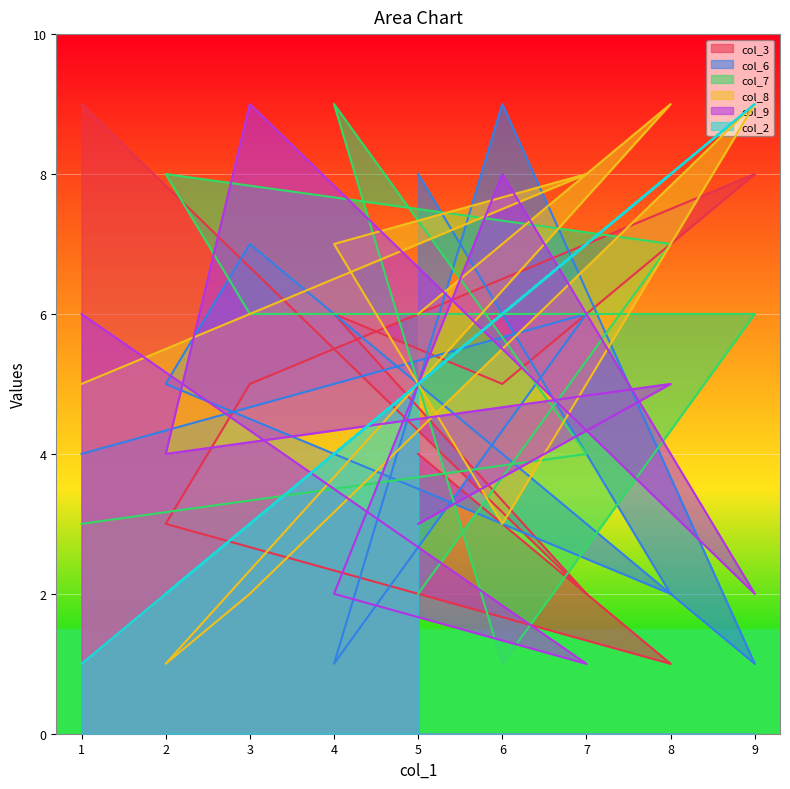

What is the minimum value shown in the chart?

1